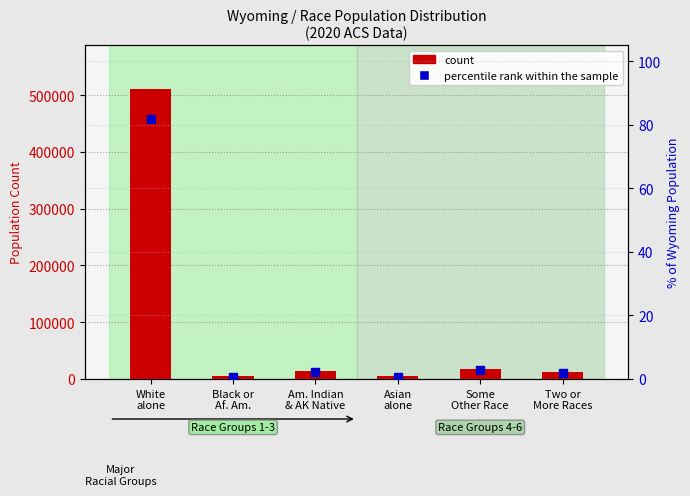

Which series contains the highest Y value?

count